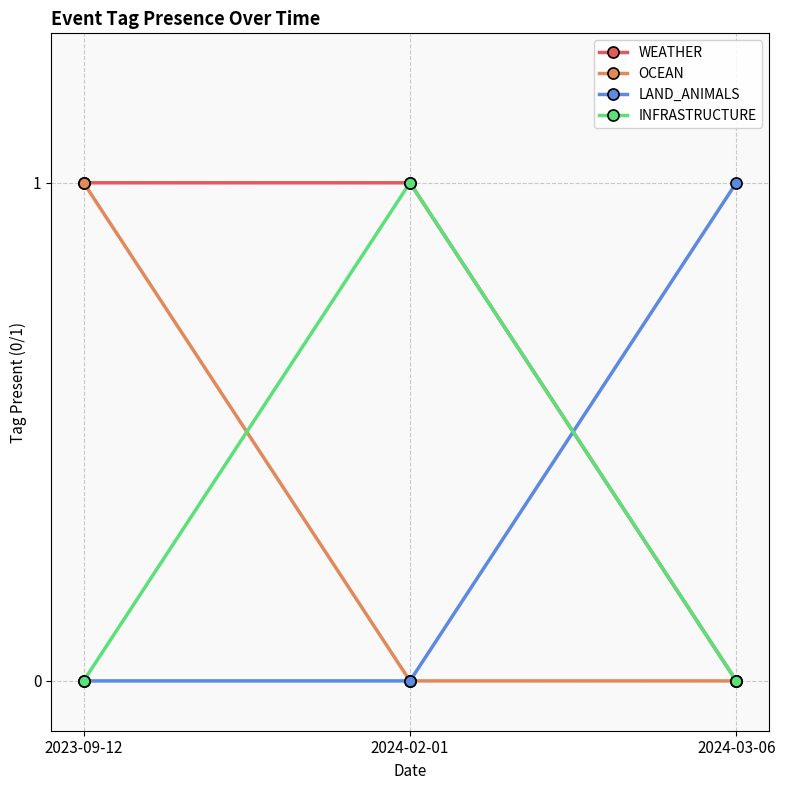

At how many categories does at least one series exceed 0?

3